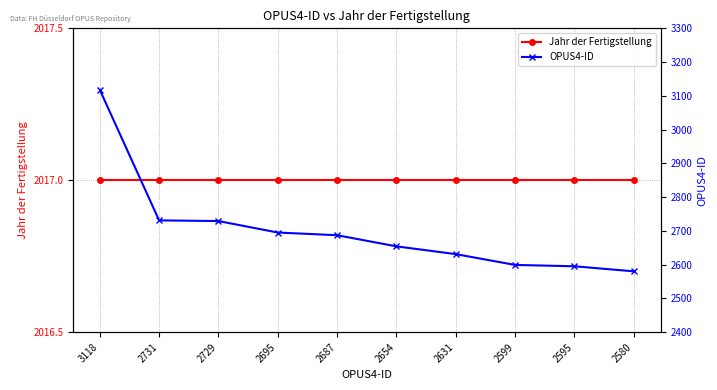

What is the difference between the second highest and minimum values in the OPUS4-ID series?

151